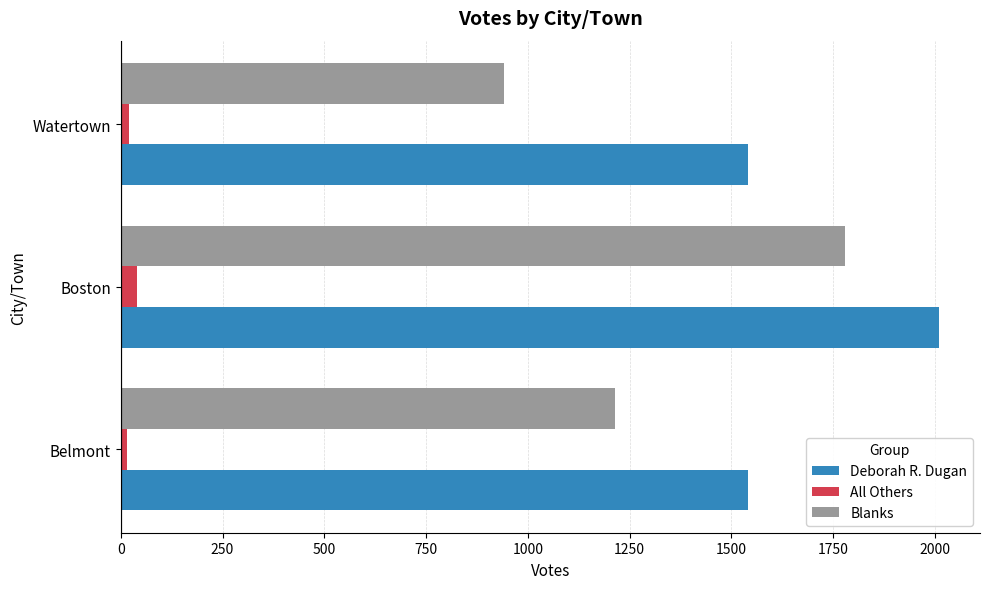

Count the All Others values in the range 15 to 40.

3